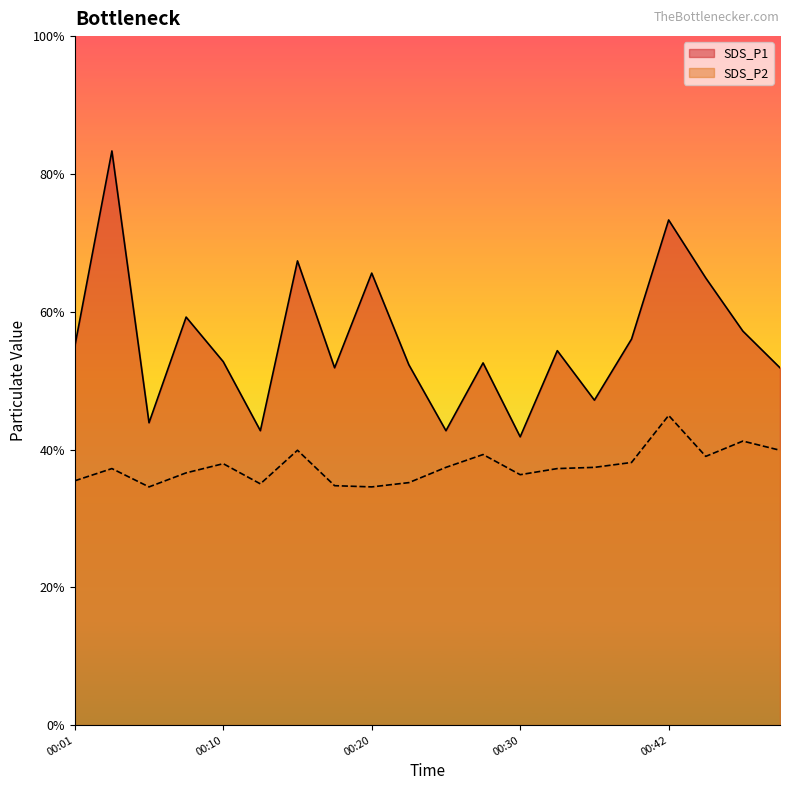

At which label is SDS_P1 closest to 7?

00:08